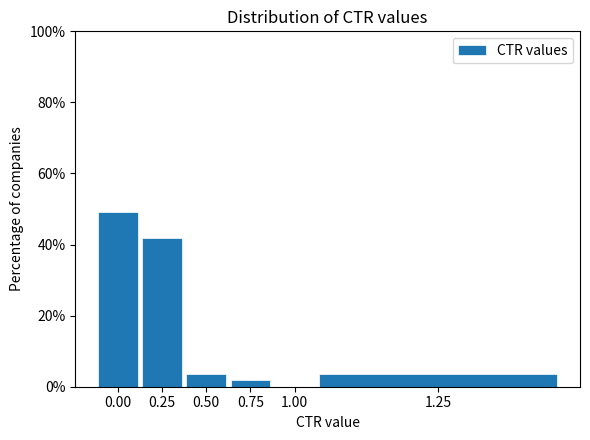

Reading left to right, list all the values displayed in this chart.

0.00=49.1	0.25=41.8	0.50=3.6	0.75=1.8	1.00=0.0	1.25=3.6